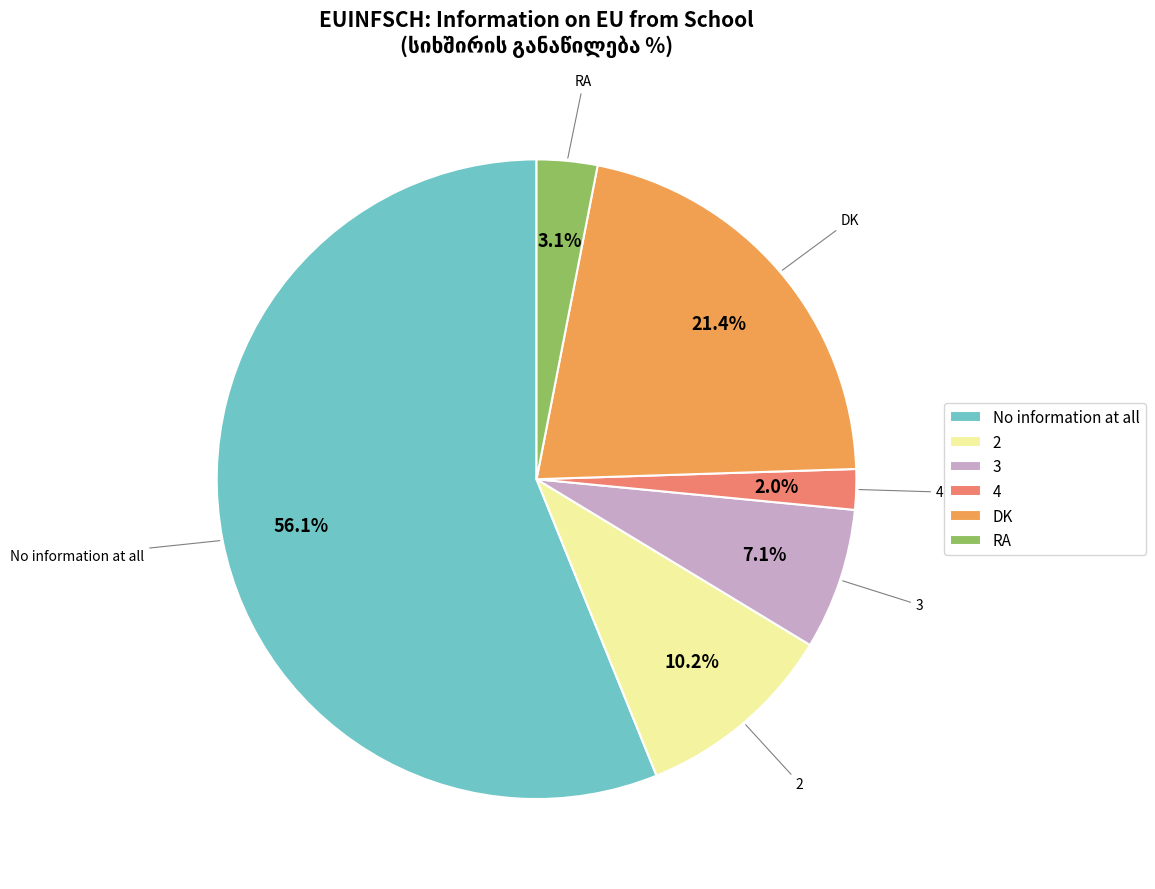

Which slice is the largest?

No information at all